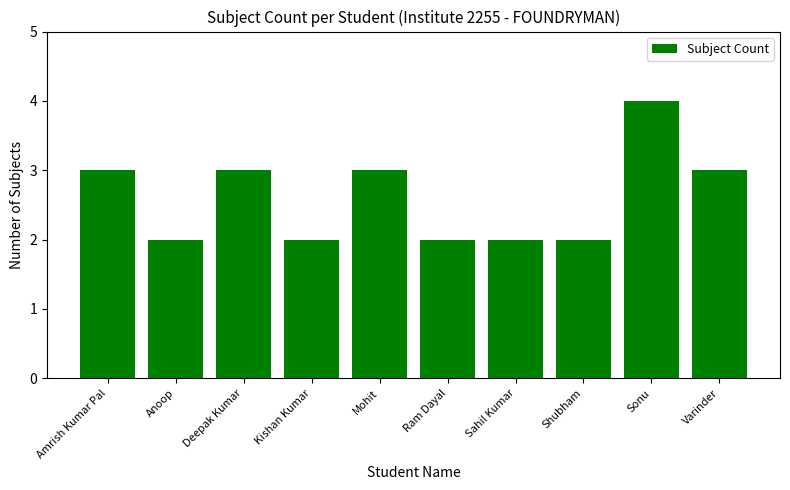

How many values are between 2 and 3?

9